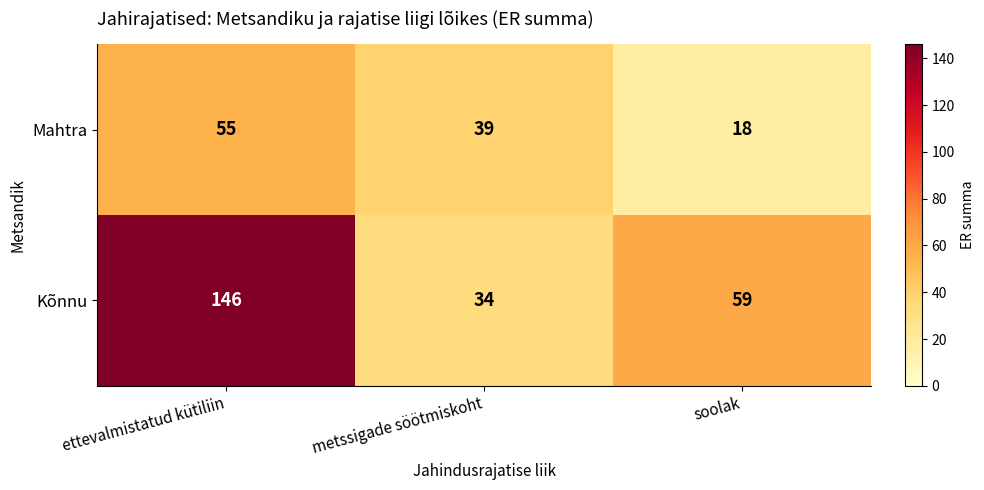

Between ettevalmistatud kütiliin and metssigade söötmiskoht, which series saw the biggest shift?

Kõnnu